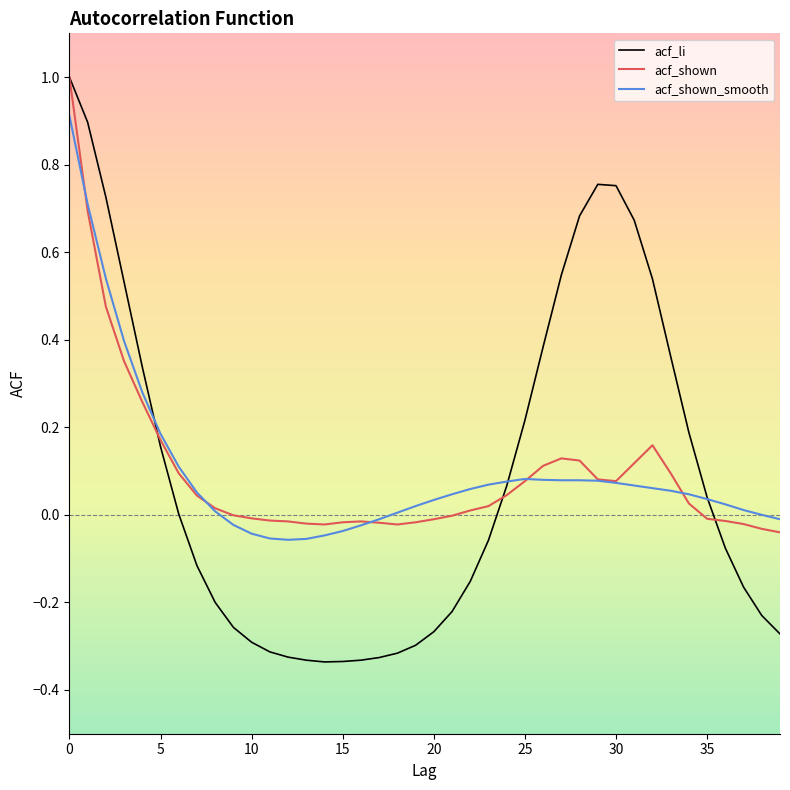

What are all the series names shown in the legend?

acf_li, acf_shown, acf_shown_smooth